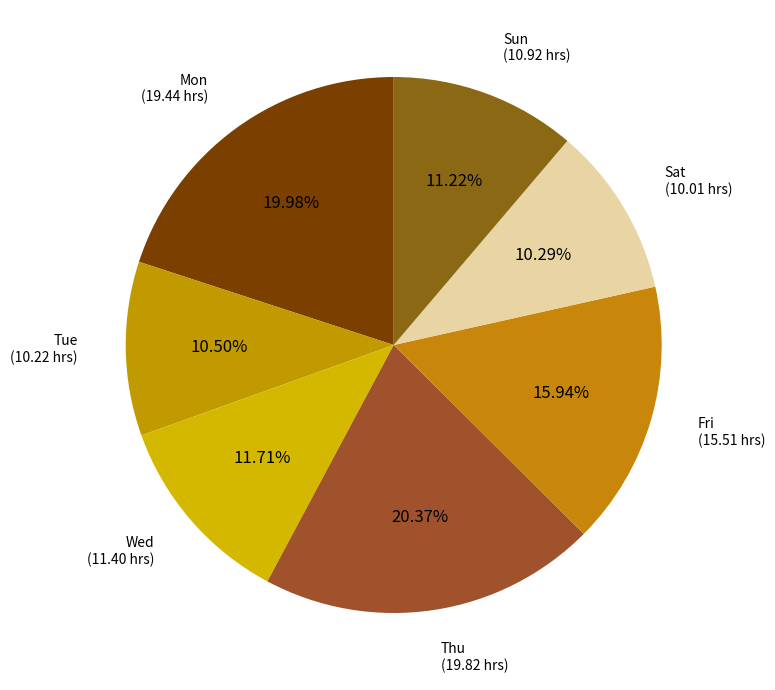

How many segments does this pie chart have?

7